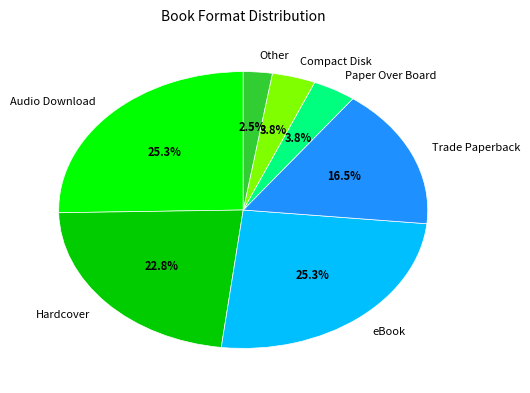

Which category has the smallest portion of the pie?

Other